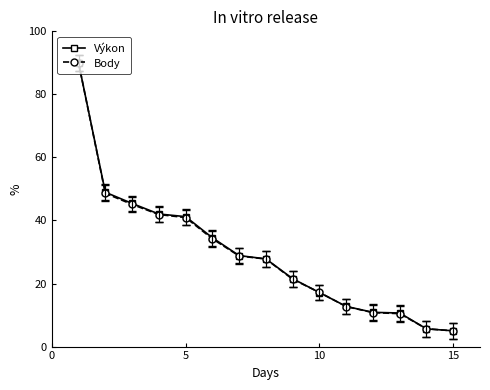

What is the value of the Výkon point at the 14th from the left?

5.6